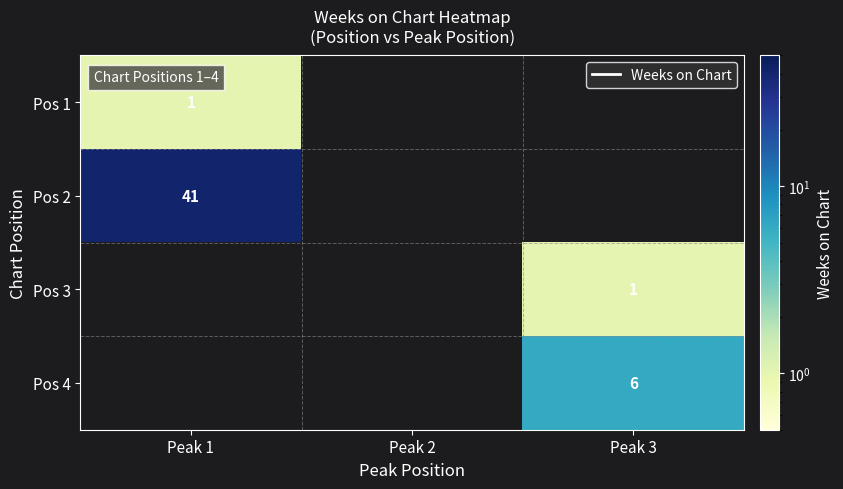

True or false: Pos 1 has a value of 2 at Peak 1.

False